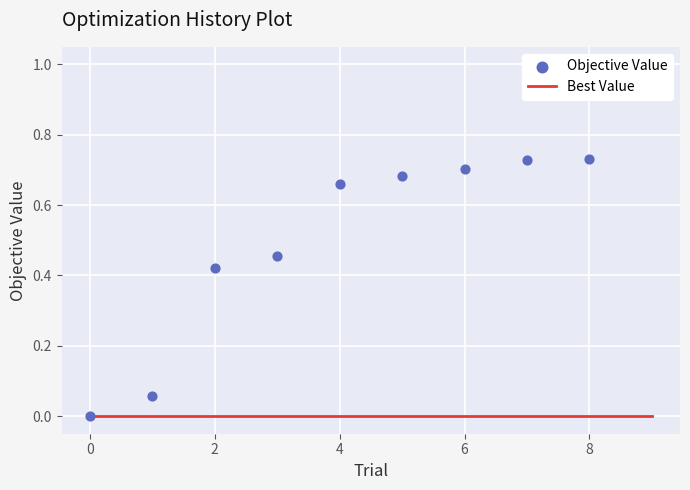

Which series has the largest total across all categories?

Objective Value